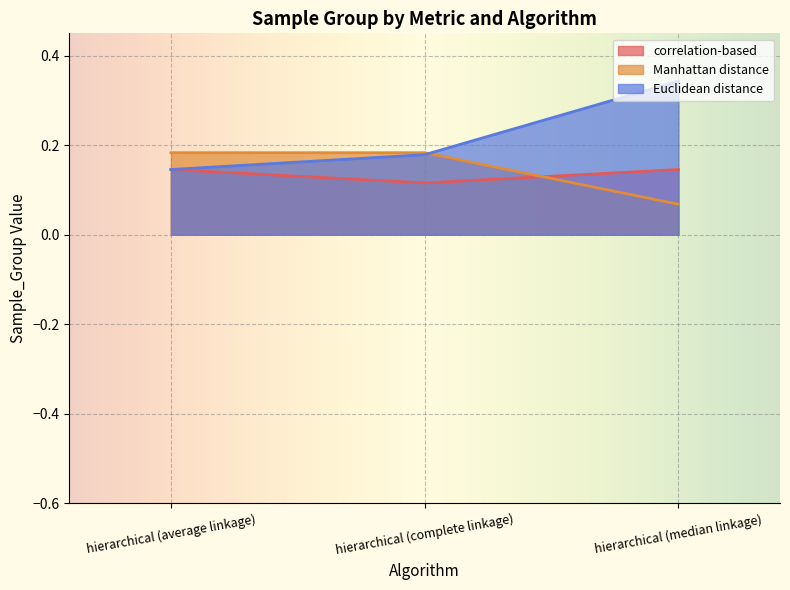

List the series in order of their peak value, highest first.

Euclidean distance, Manhattan distance, correlation-based